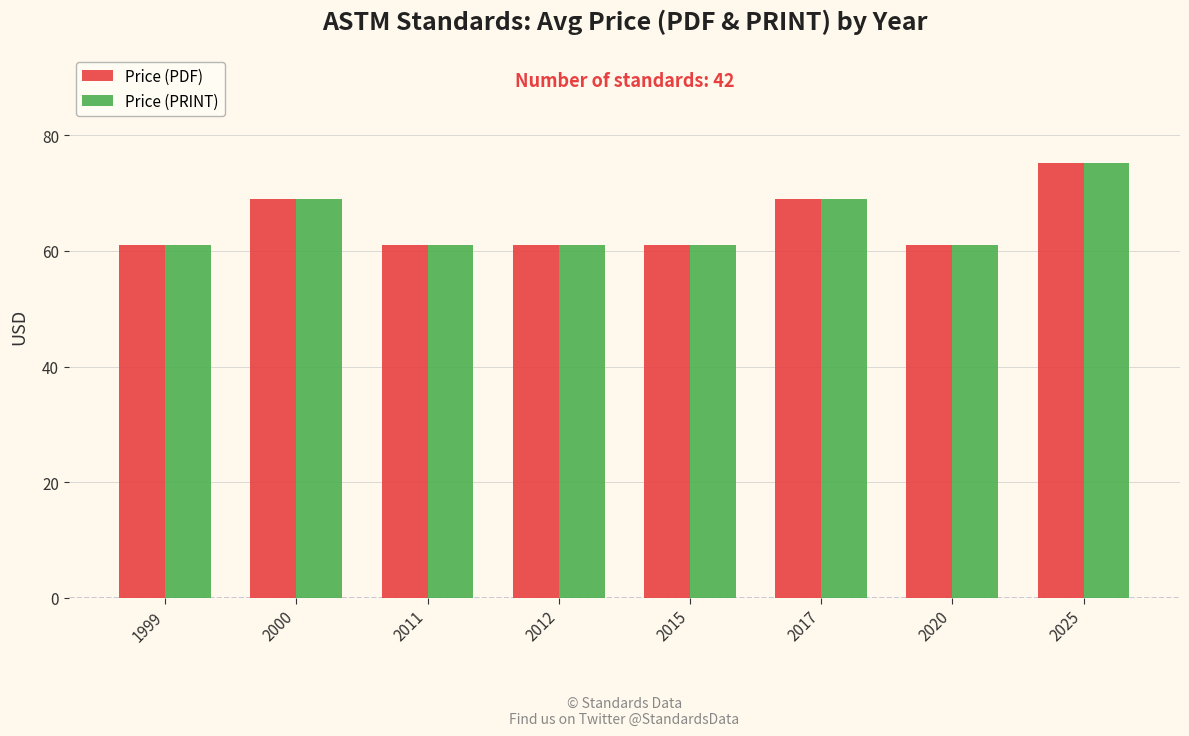

What is the sum of the Price (PRINT) values at 2020 and 2000?

130.0